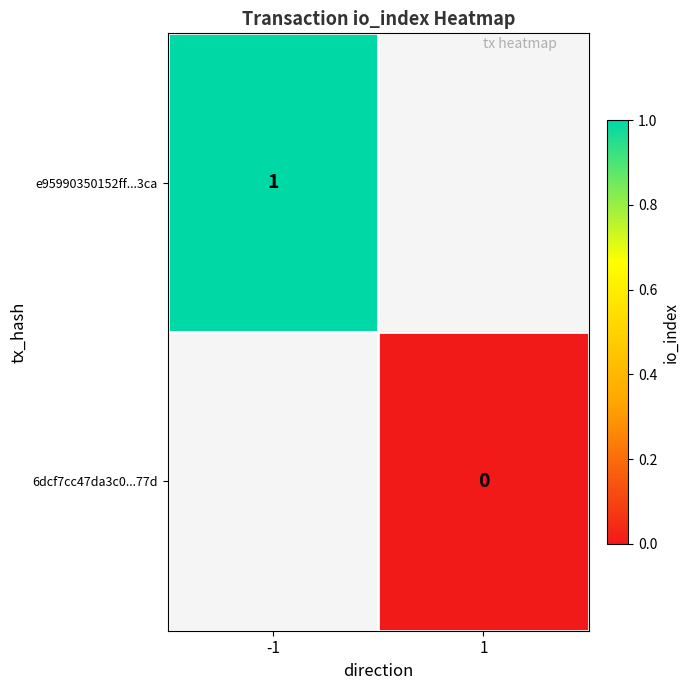

The value of e95990350152ff...3ca at -1 is 1. True or false?

True